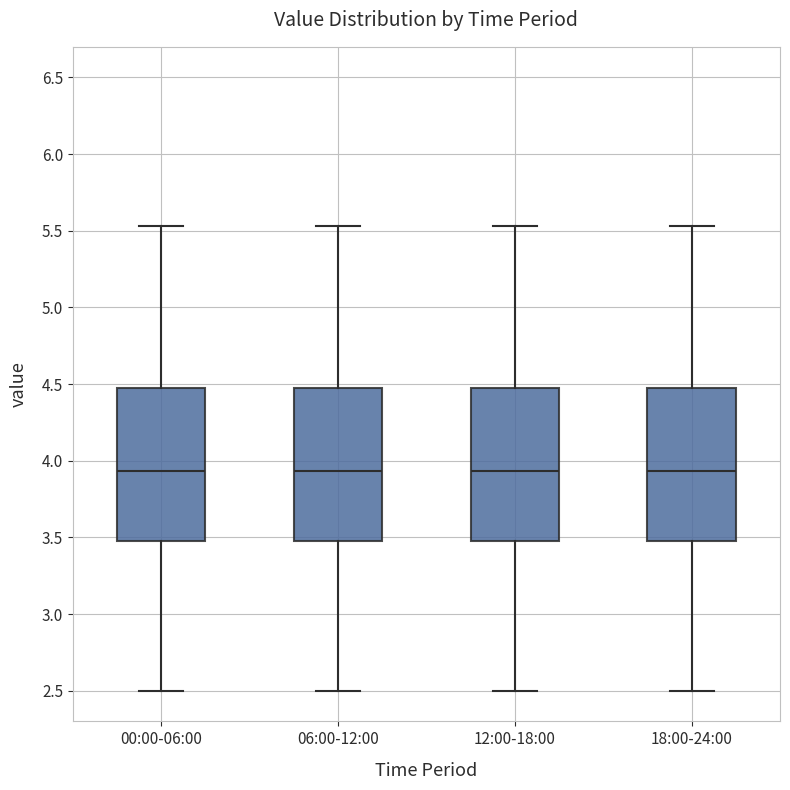

Reading left to right, transcribe this box plot: for each box, give where its median line is, the range the box spans, and where its two whiskers end, as read against the y-axis. The values are not printed on the chart, so give them approximately, as read against the axis.

00:00-06:00: median 3.95, box 3.50 to 4.45, whiskers 2.50 to 5.55
06:00-12:00: median 3.95, box 3.50 to 4.45, whiskers 2.50 to 5.55
12:00-18:00: median 3.95, box 3.50 to 4.45, whiskers 2.50 to 5.55
18:00-24:00: median 3.95, box 3.50 to 4.45, whiskers 2.50 to 5.55